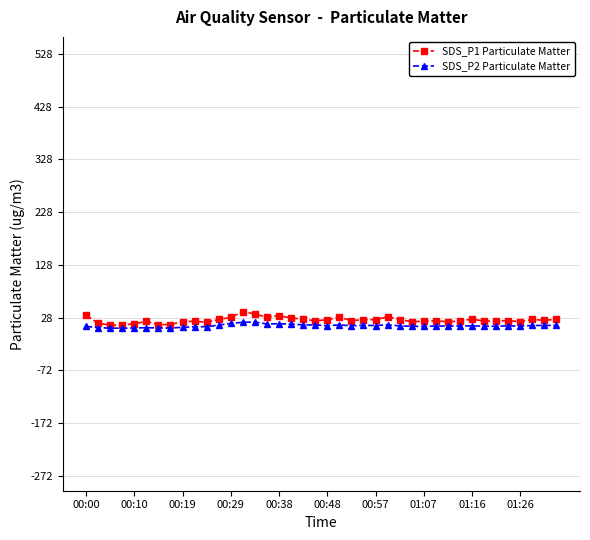

Which series has the largest range (max minus min)?

SDS_P1 Particulate Matter